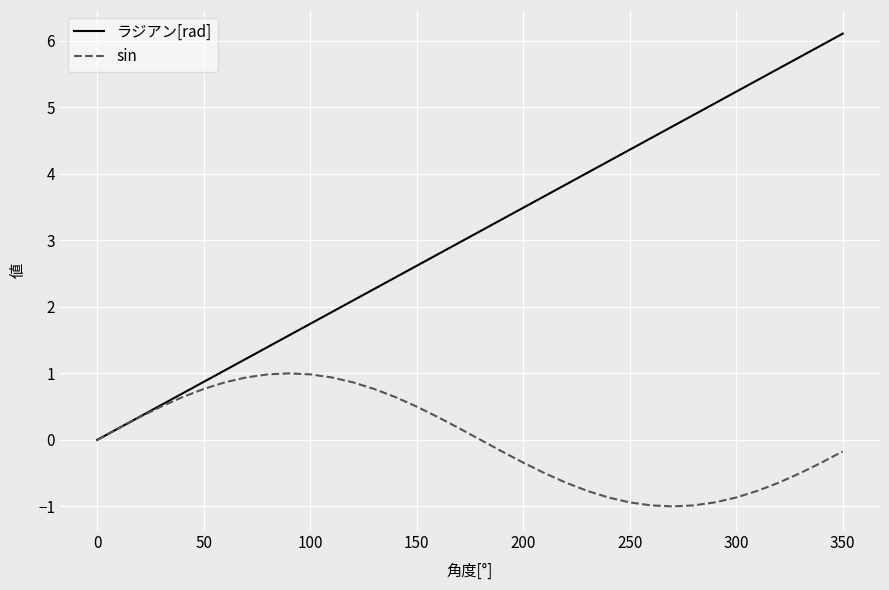

What is the maximum value for ラジアン[rad]?

6.1